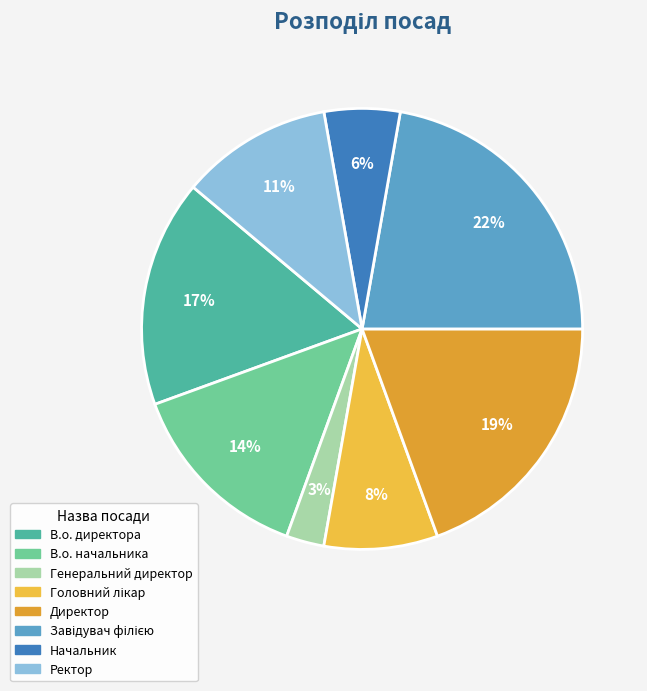

Which category has the smallest portion of the pie?

Генеральний директор